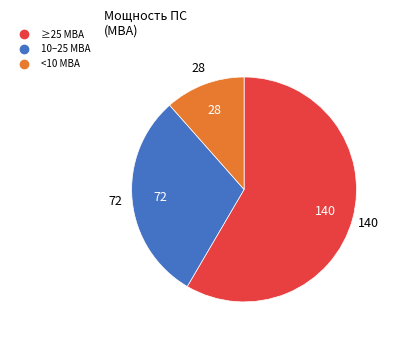

Is there a majority slice in this chart?

Yes